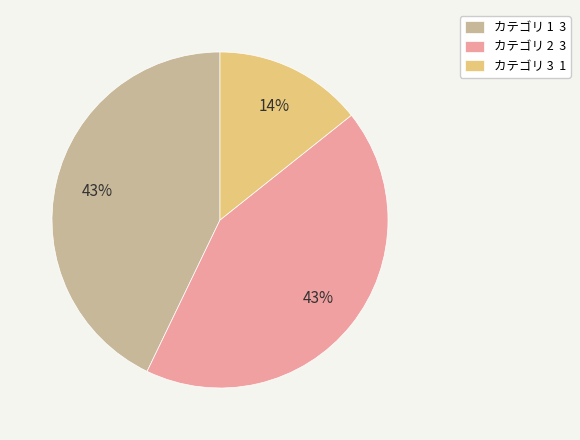

To the nearest percent, what is the difference between the largest and smallest slice percentages?

29%